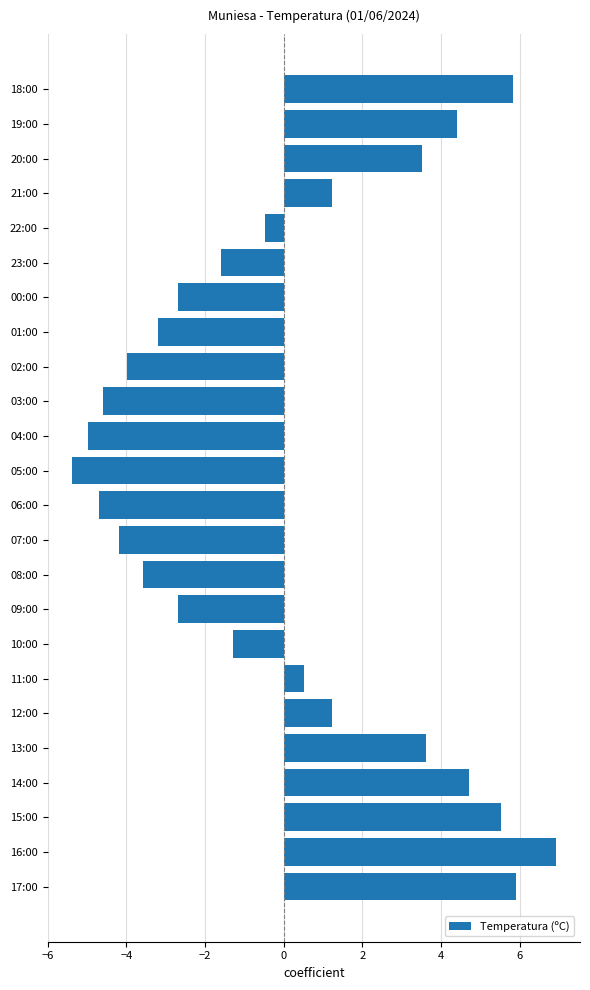

What is the maximum value shown in the chart?

6.9